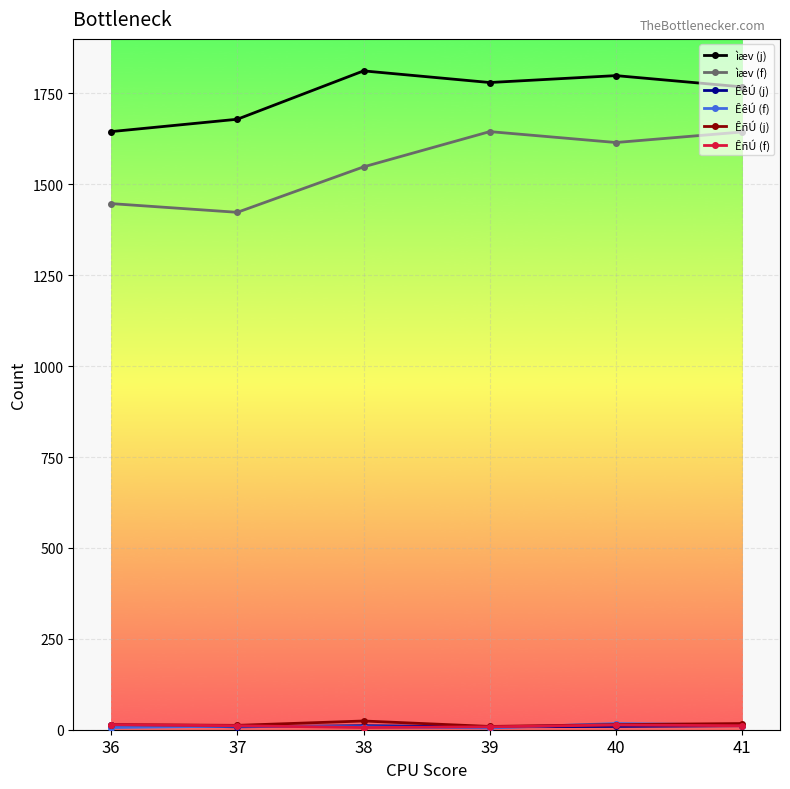

Where is ìæv (j) nearest to the value 1728?

41